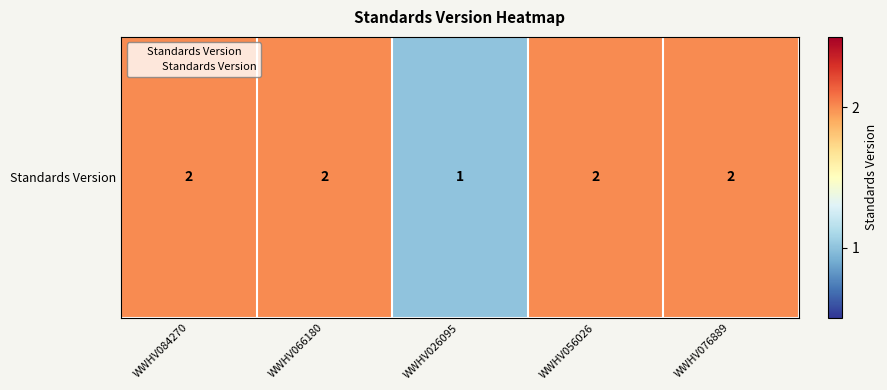

The value at WWHV066180 is 1. True or false?

False